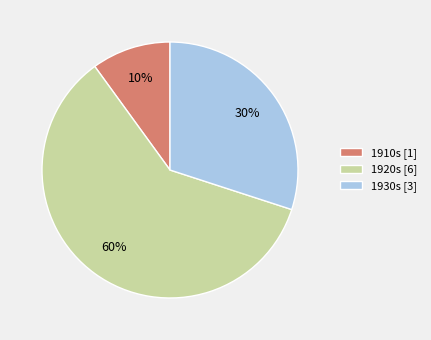

Count the number of slices in the pie.

3